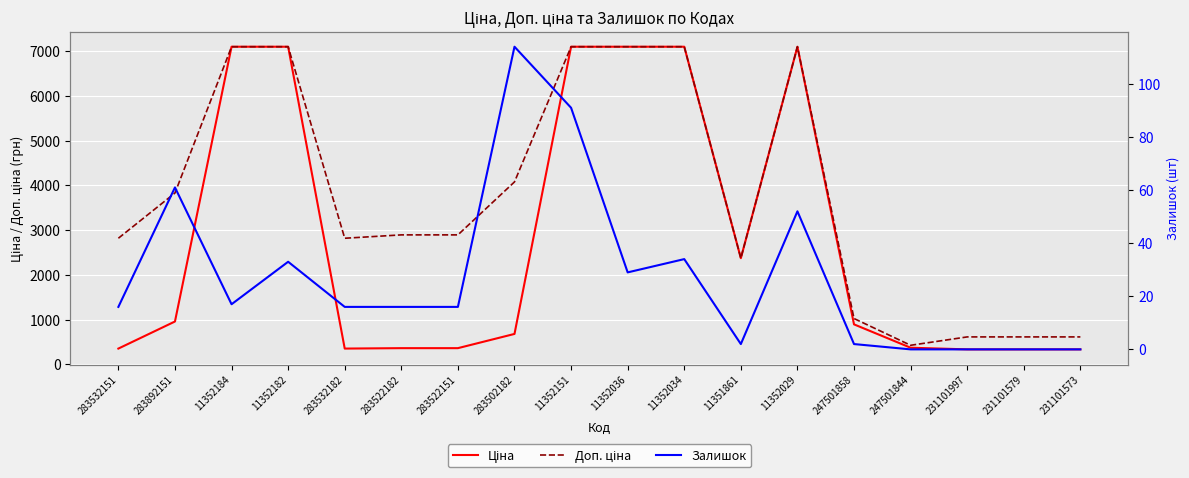

True or false: Залишок has more than 0 points higher than both neighbors.

True